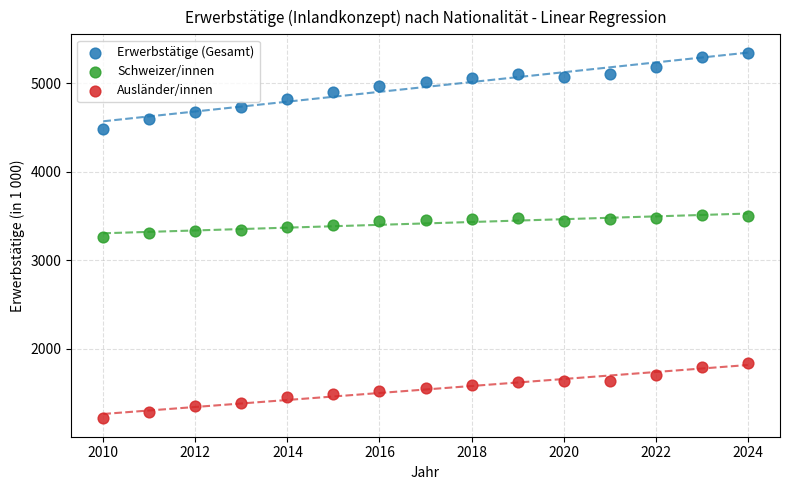

Which series reaches the maximum Y coordinate?

Erwerbstätige (Gesamt)